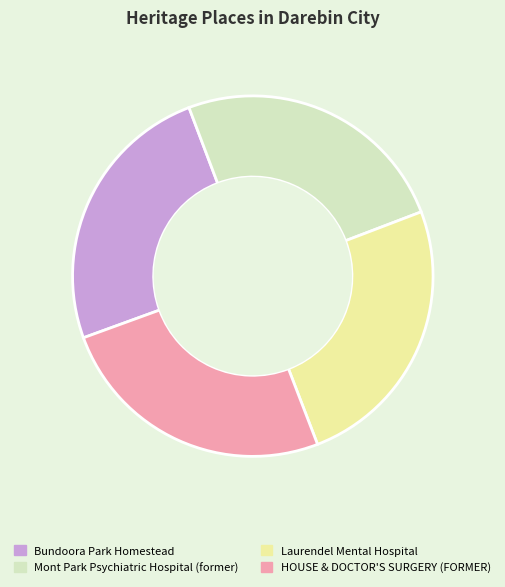

What is the ratio of the value at Mont Park Psychiatric Hospital (former) to the value at HOUSE & DOCTOR'S SURGERY (FORMER)?

1.0